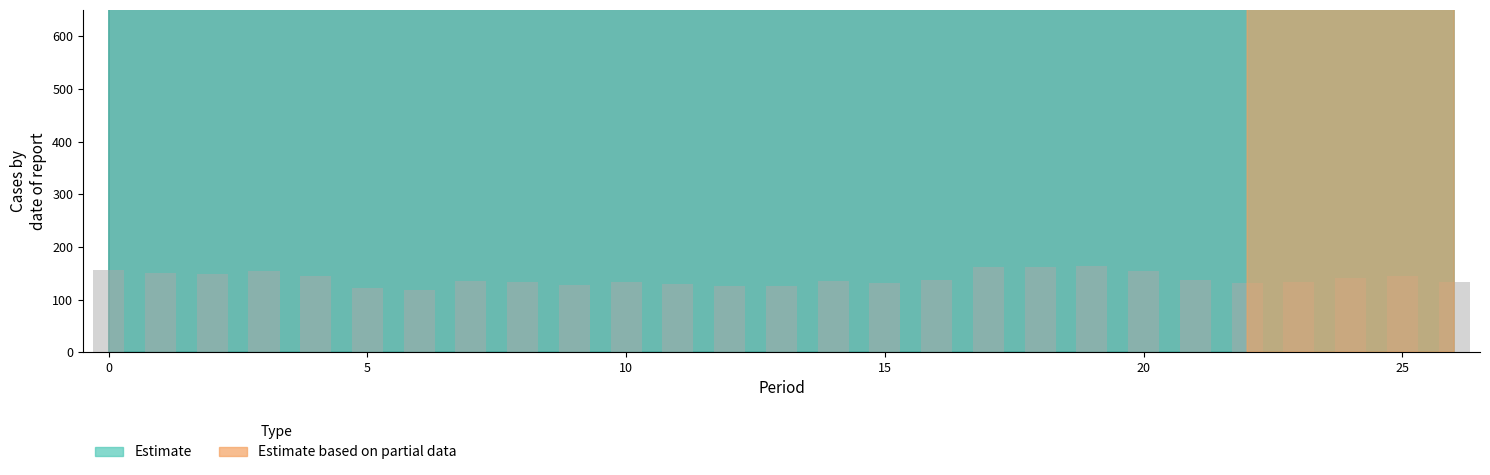

What is the greatest value displayed?

162.9